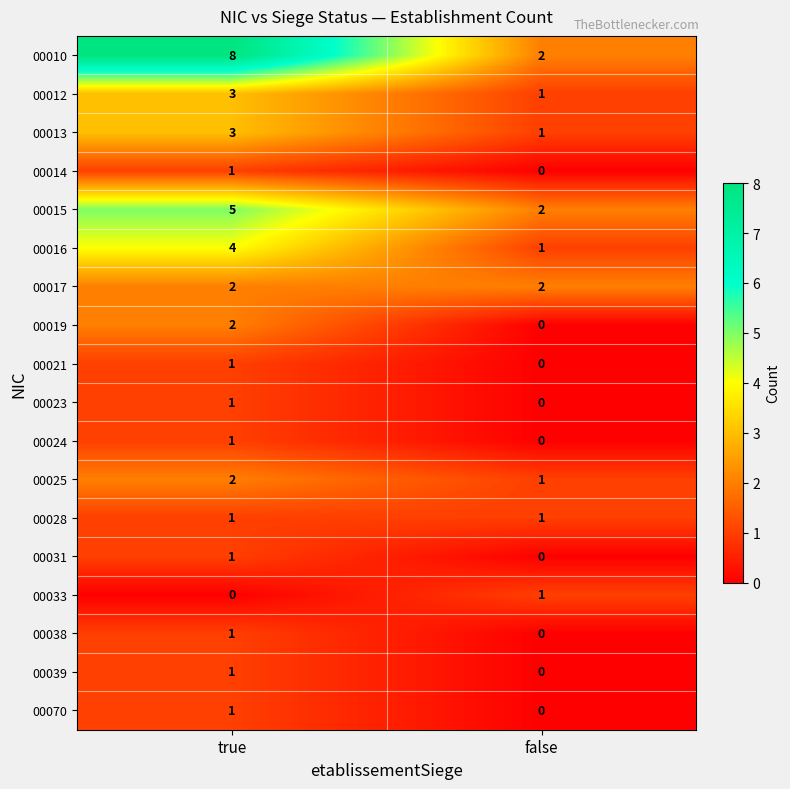

True or false: 00017 has a value of 3 at false.

False